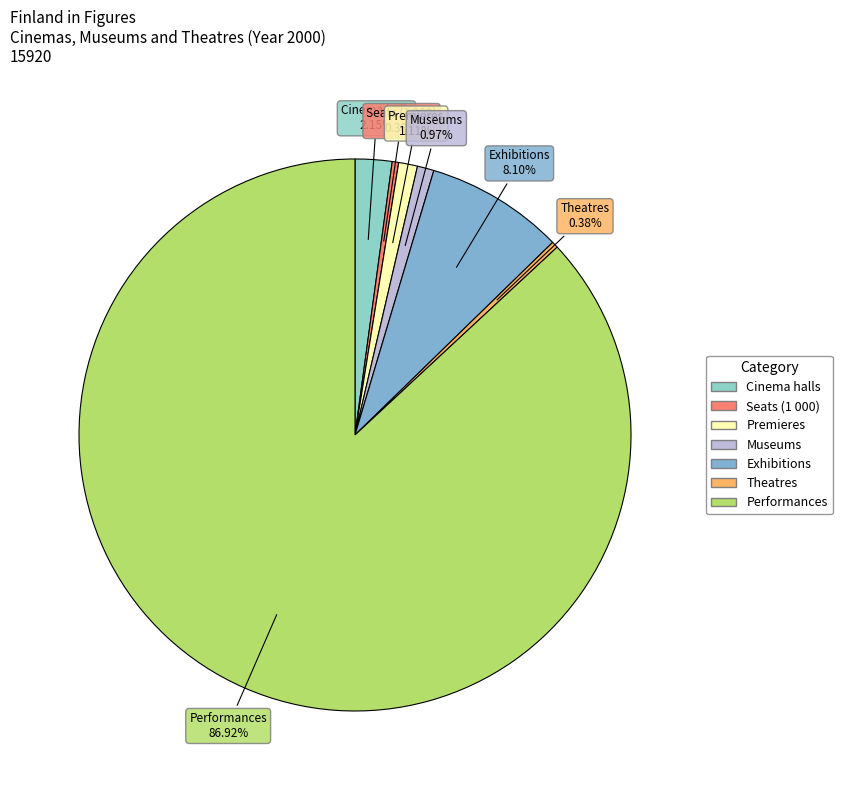

What portion of the pie excludes Seats (1 000)?

99.6%